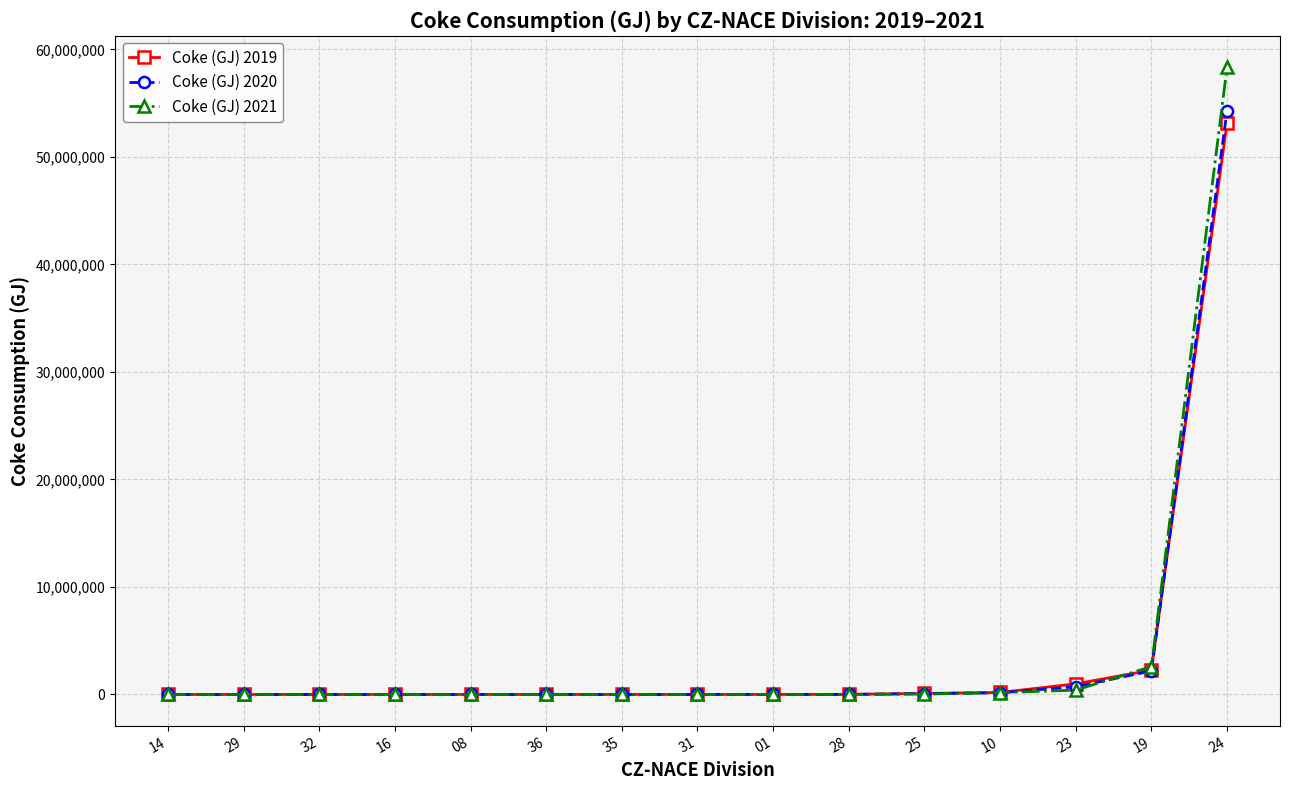

What is the minimum value for Coke (GJ) 2021?

75